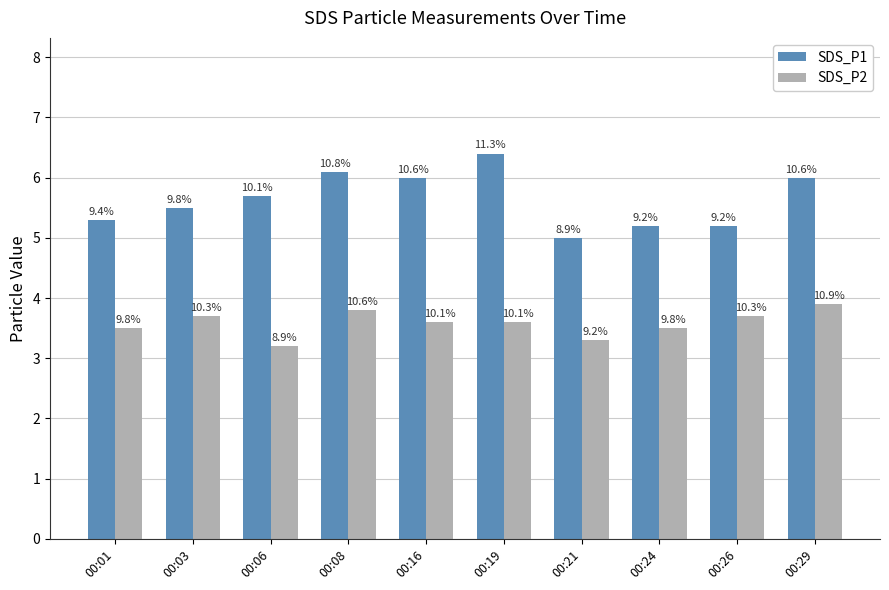

What is the smallest value displayed?

3.2